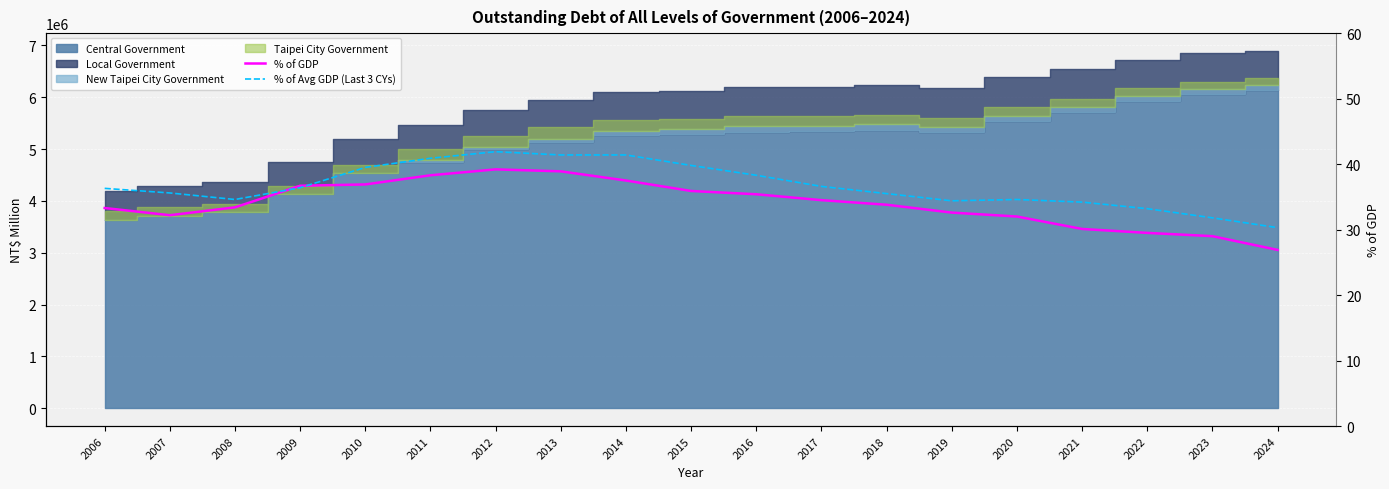

What is the total value across all series at 2009?

73.1